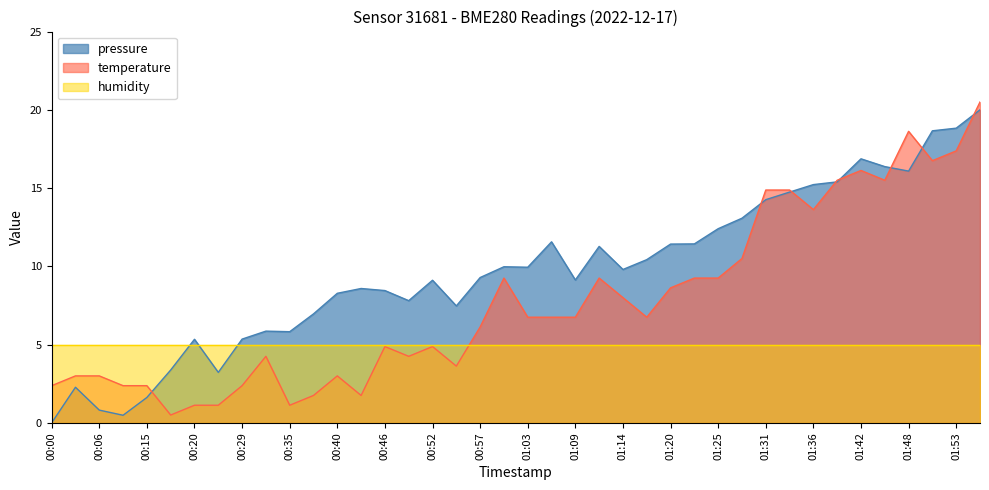

Where is pressure nearest to the value 10?

01:00